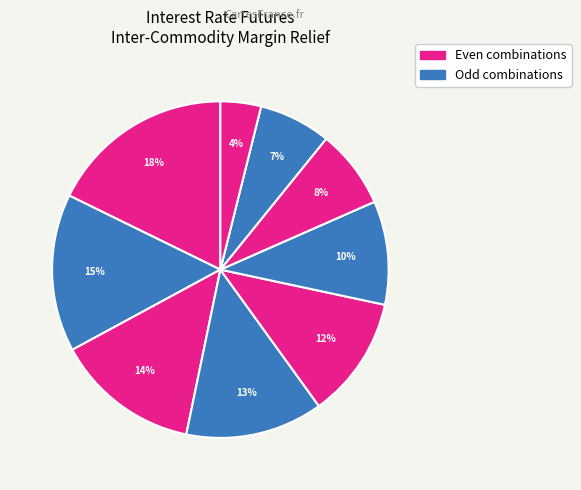

How many segments does this pie chart have?

9